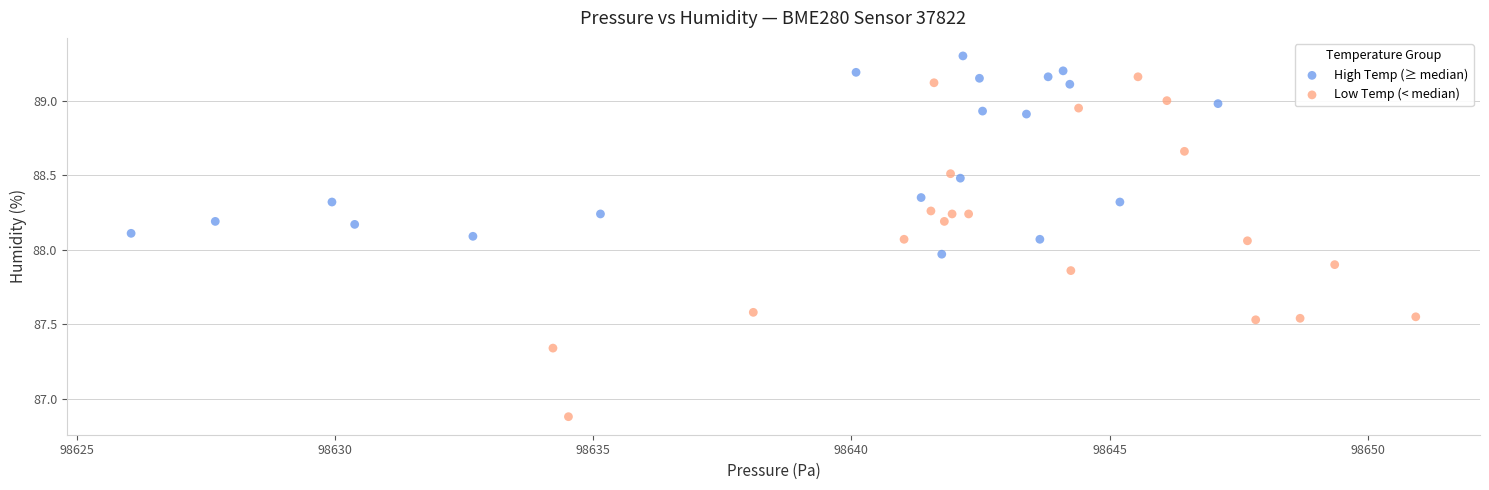

Which series contains the highest Y value?

High Temp (≥ median)